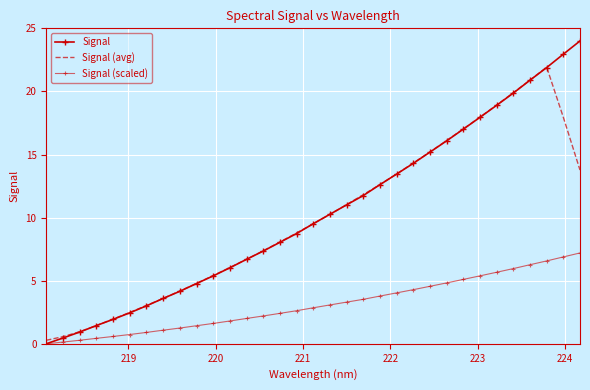

At how many categories does at least one series exceed 23?

1